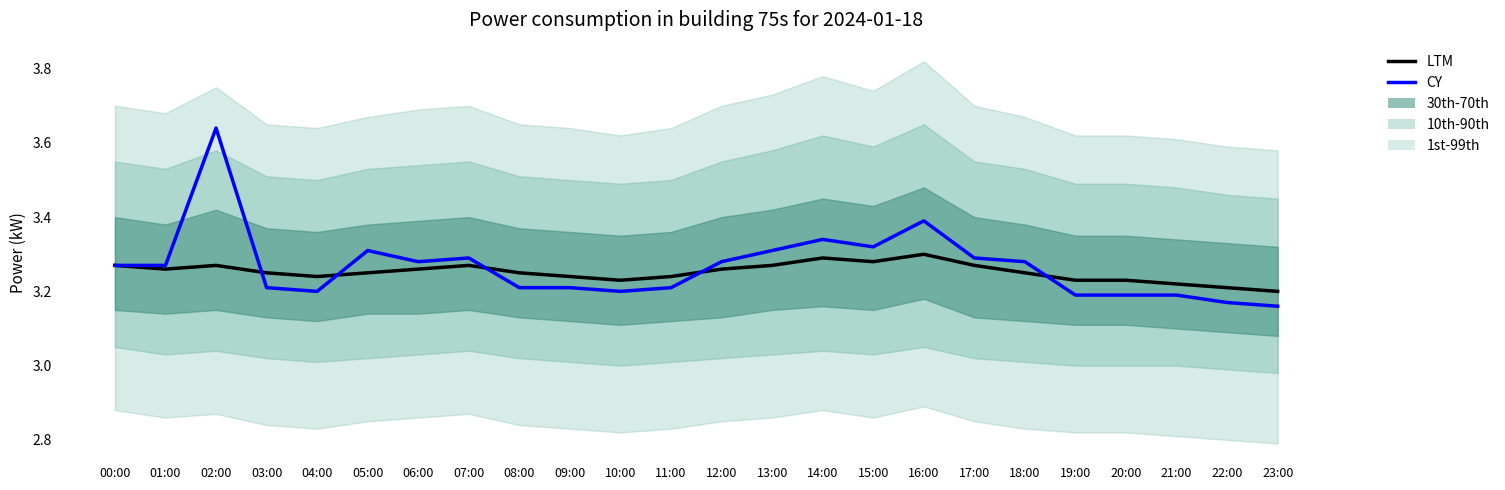

The CY series shows 4.8 at 05:00. True or false?

False